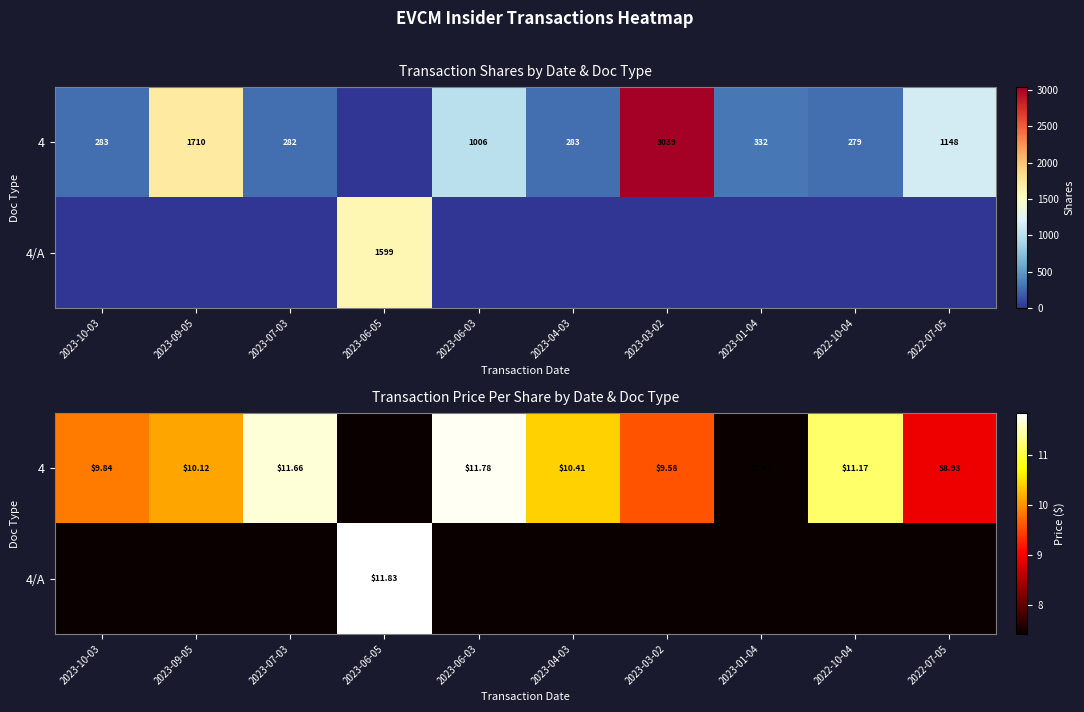

What is the difference between the row_0 values at 2023-07-03 and 2023-04-03?

1.2